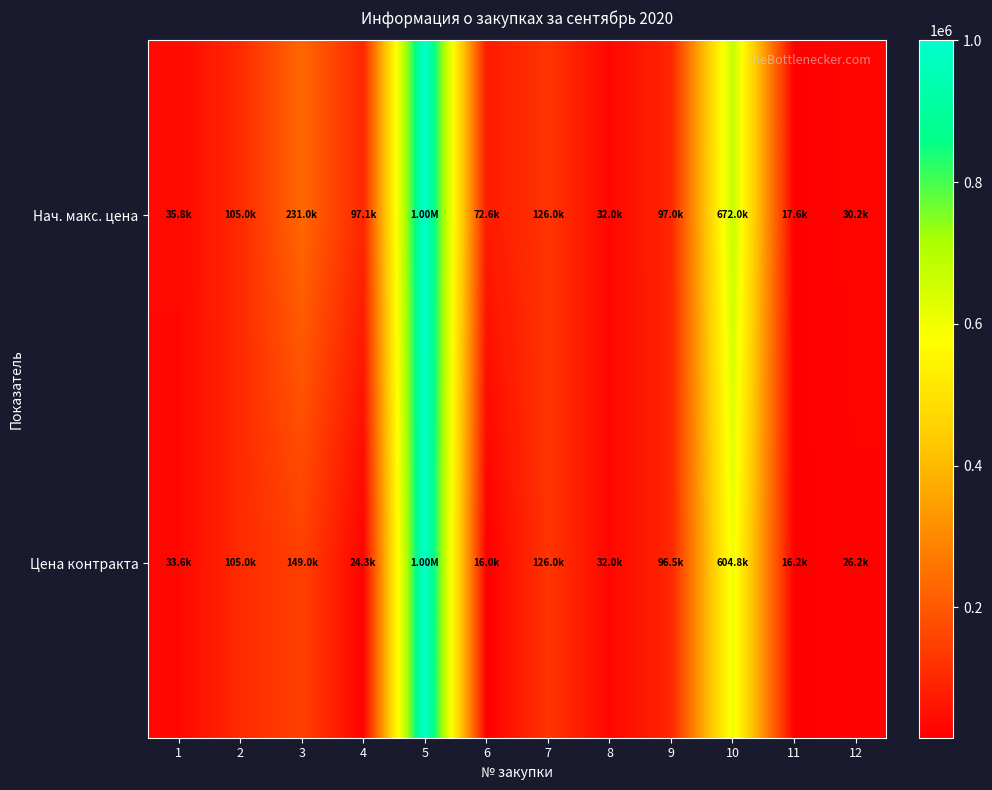

Reading left to right, what are all the values shown in this chart?

Нач. макс. цена: 1=35830.0	2=105000.0	3=231000.0	4=97079.9	5=1000000.0	6=72600.0	7=126000.0	8=32000.0	9=97000.0	10=672000.0	11=17600.0	12=30160.0
Цена контракта: 1=33572.0	2=105000.0	3=148995.0	4=24269.9	5=1000000.0	6=15972.0	7=126000.0	8=32000.0	9=96515.0	10=604800.0	11=16192.0	12=26165.6